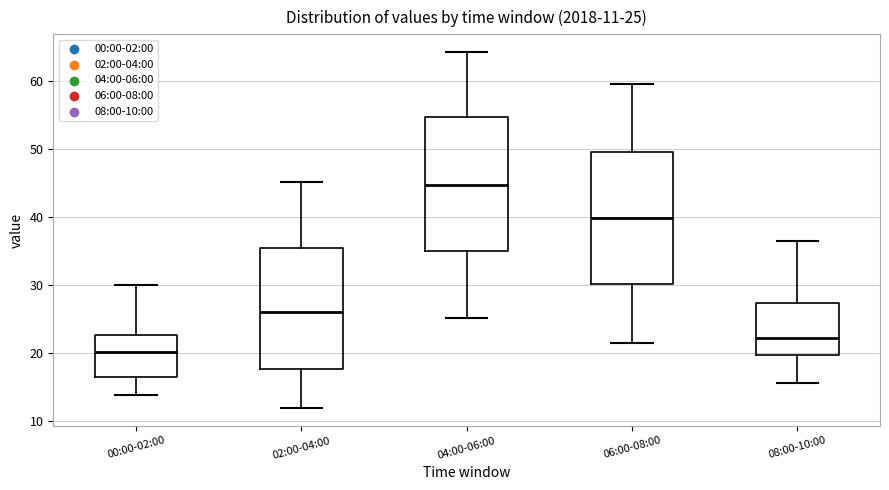

Which box has the highest median line?

04:00-06:00